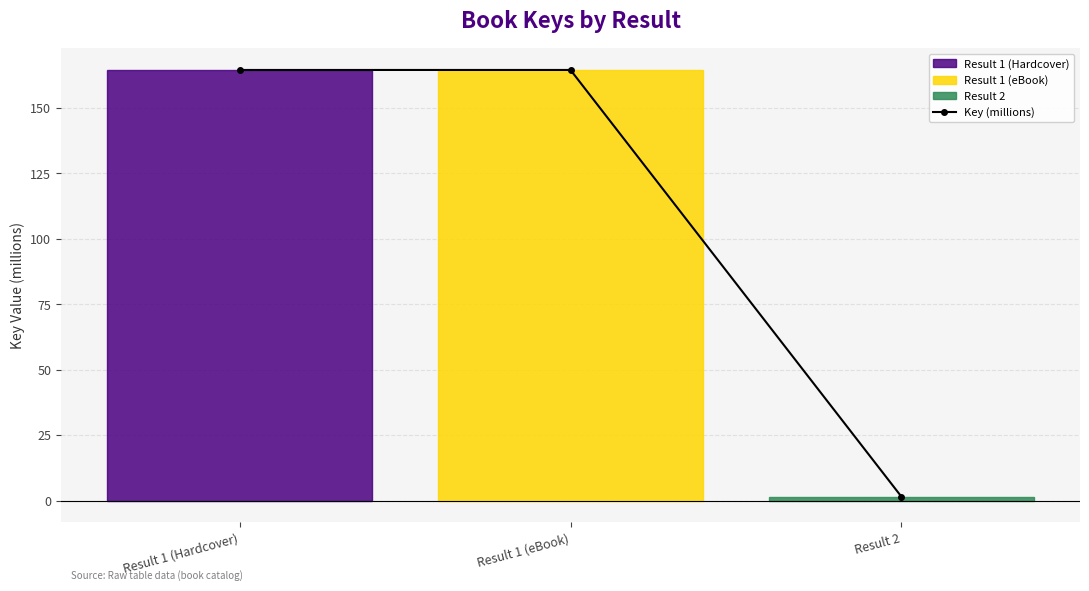

What is the maximum value shown in the chart?

164.4